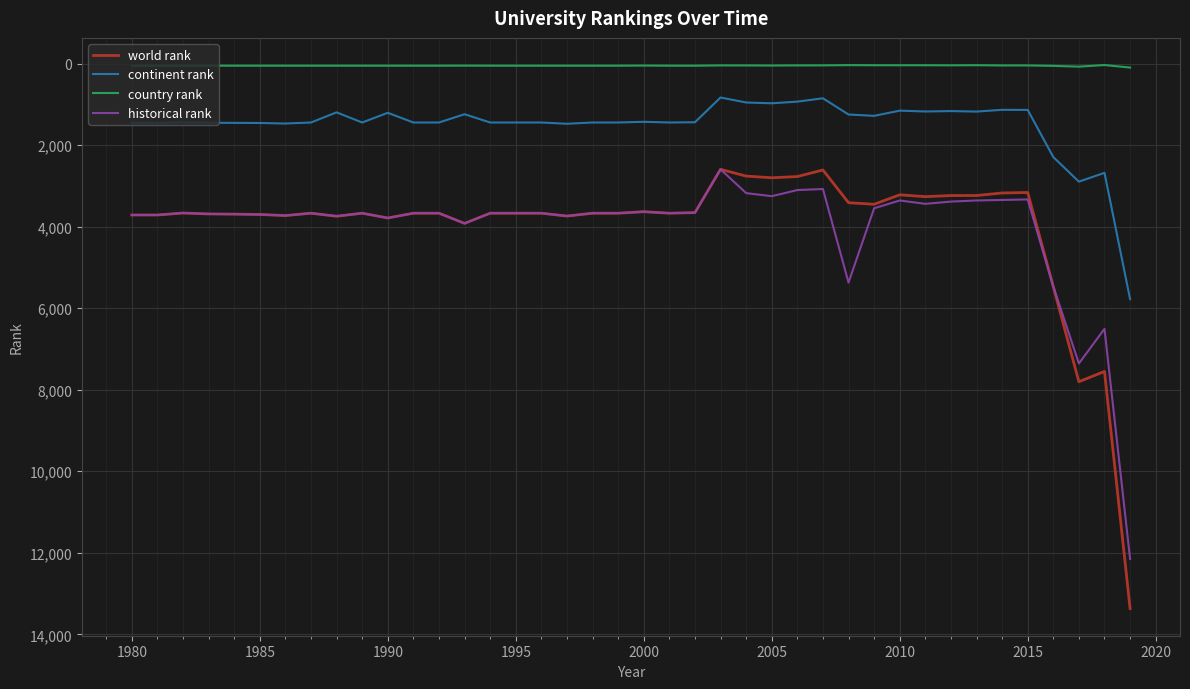

List the series in order of their peak value, lowest first.

country rank, continent rank, historical rank, world rank